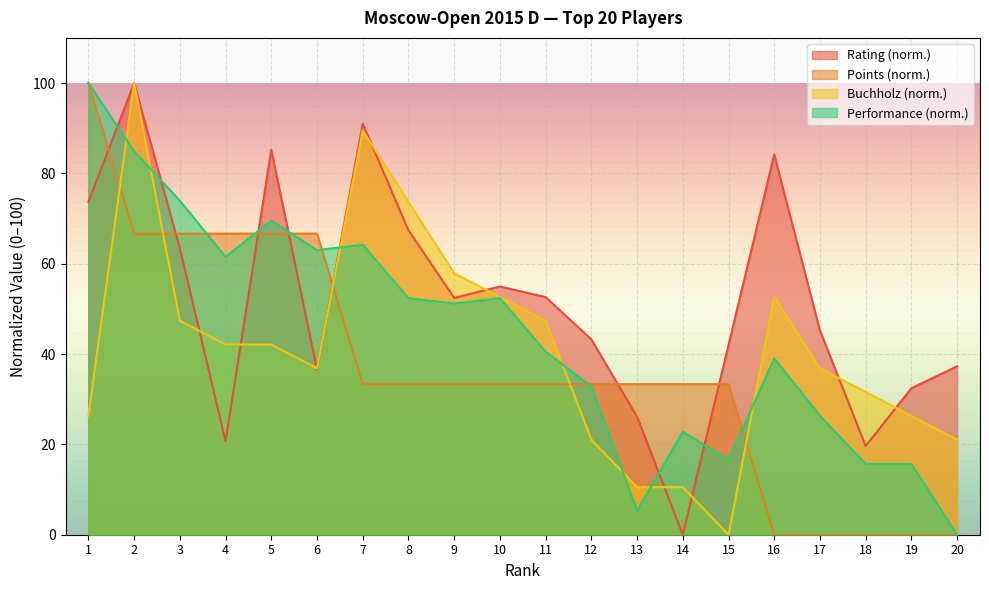

Is it true that Rating equals 55.0 at 10?

True